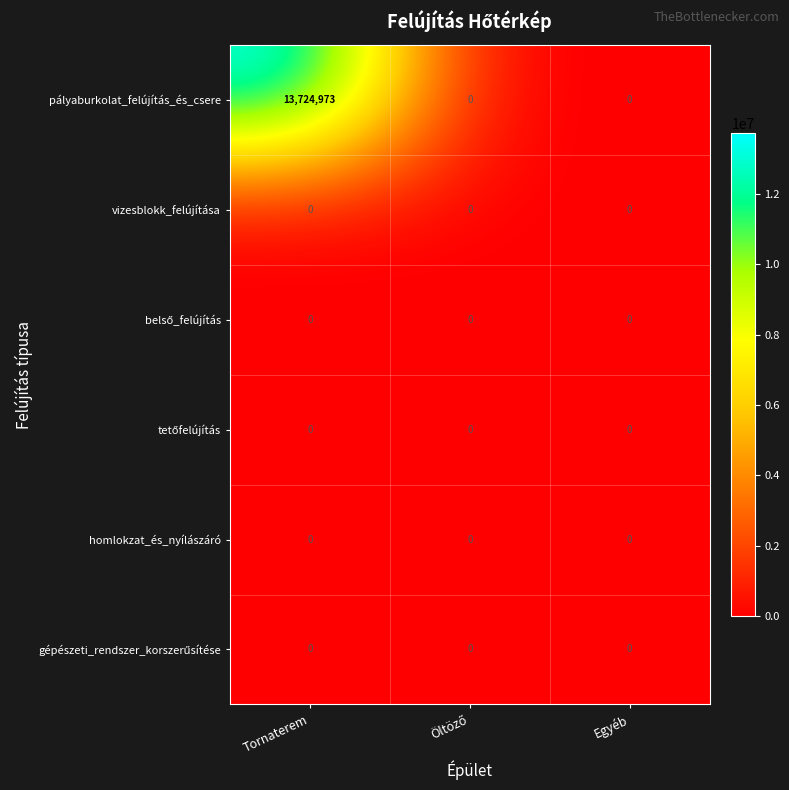

What is the maximum value shown in the chart?

13724973